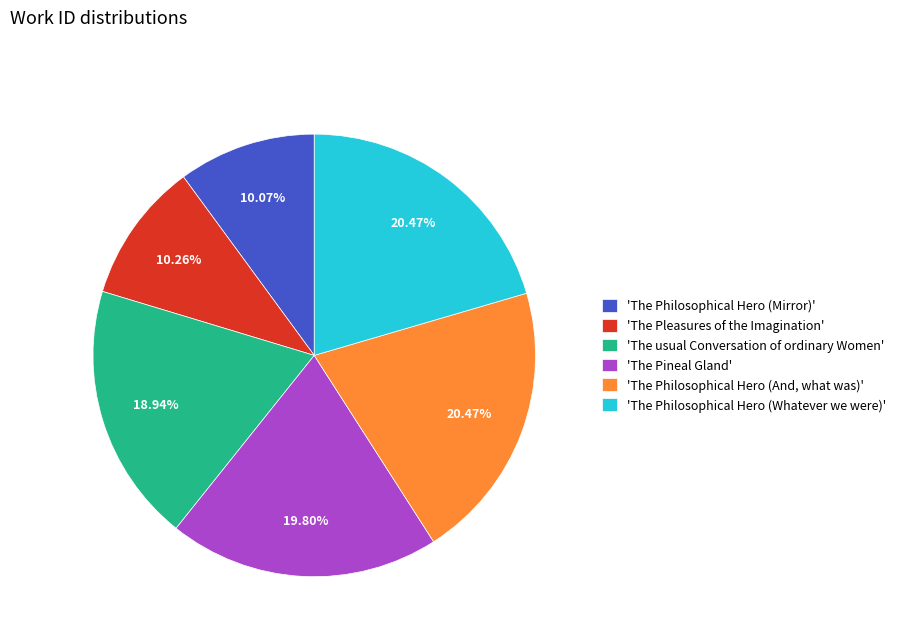

To the nearest percent, what is the difference between the largest and smallest slice percentages?

10%